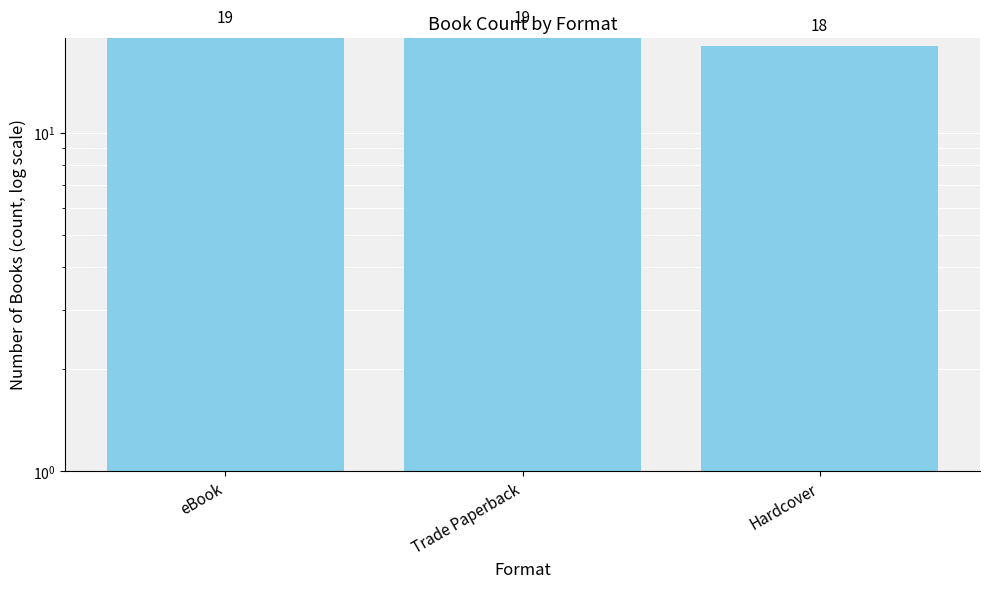

What is the sum of the values at Trade Paperback and eBook?

38